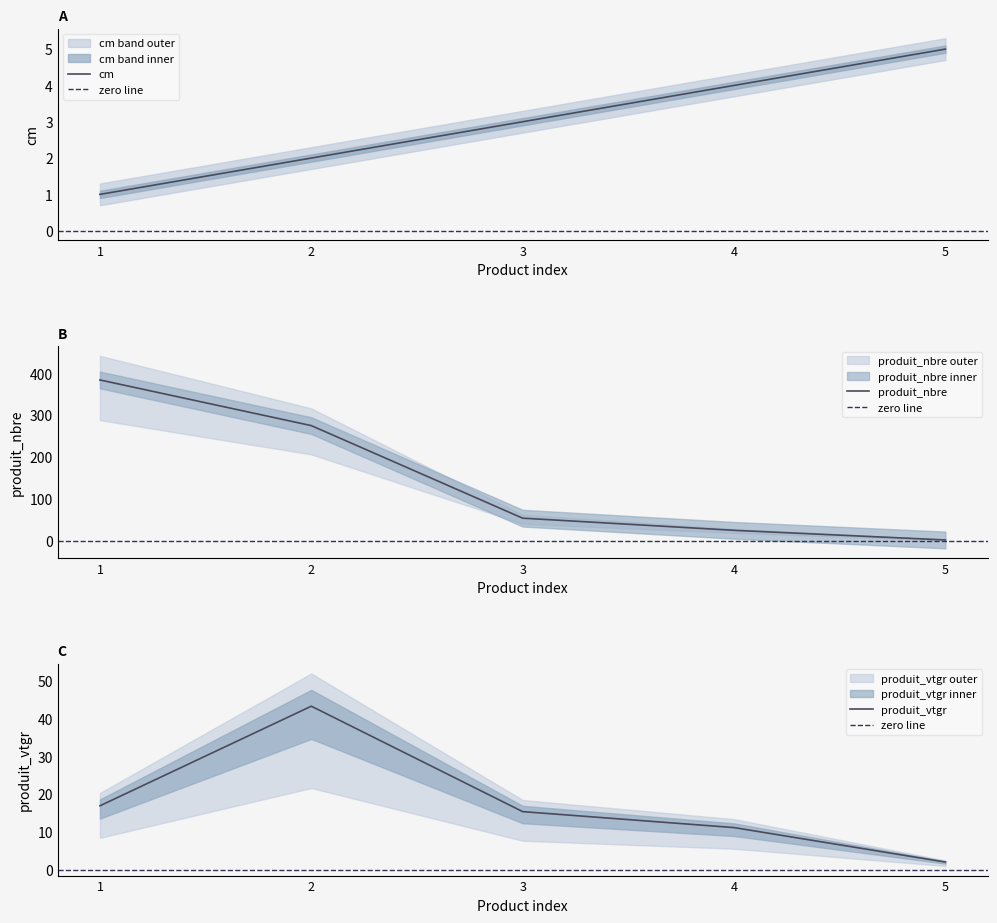

How many lines are shown in the chart?

3